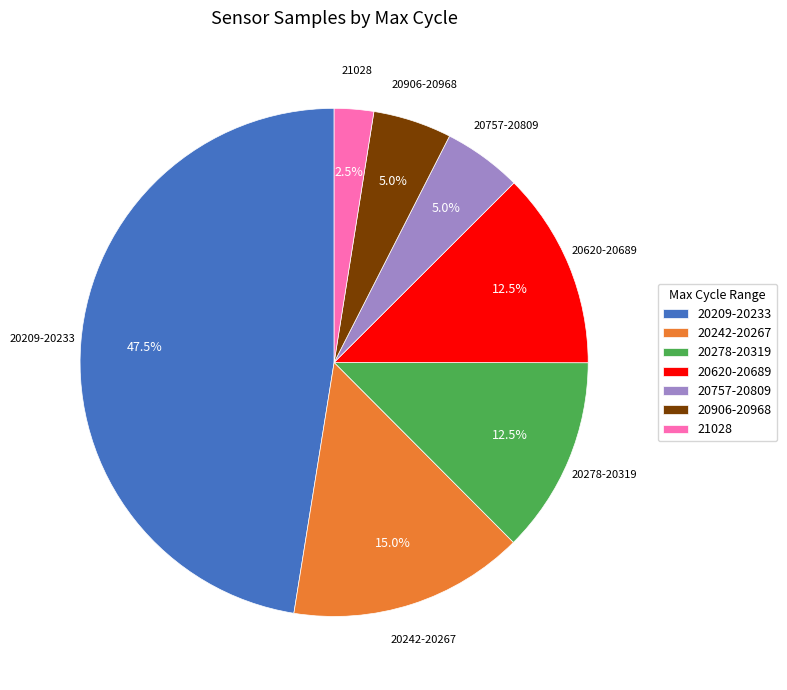

Which slice is the largest?

20209-20233